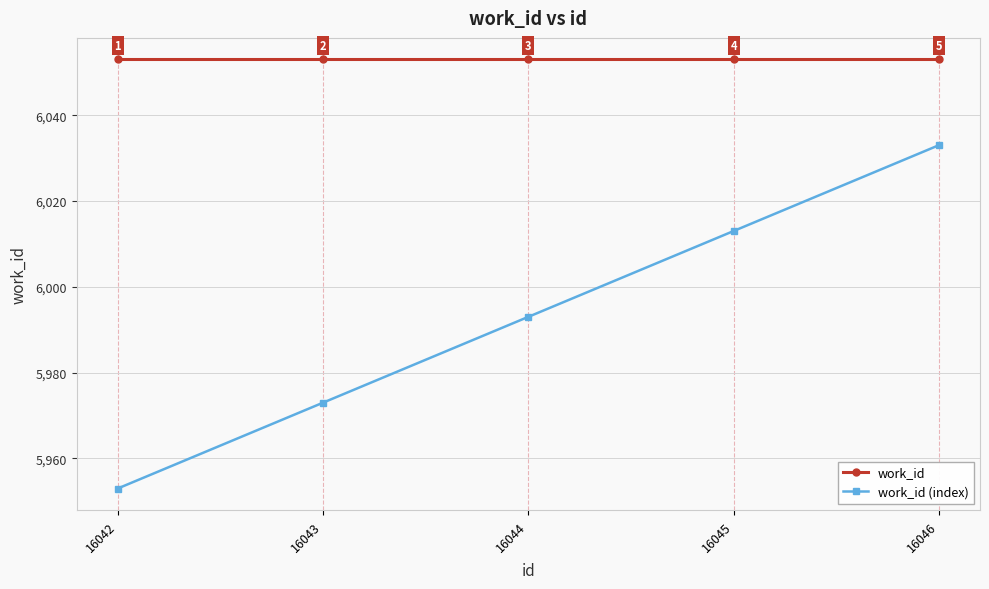

Read the work_id (index) value at 16042, to the nearest 5.

5955